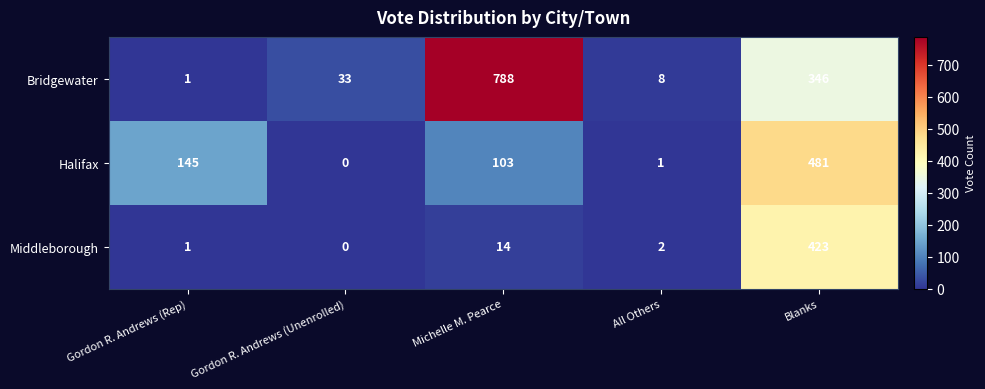

What is the total value across all series at Gordon R. Andrews (Unenrolled)?

33